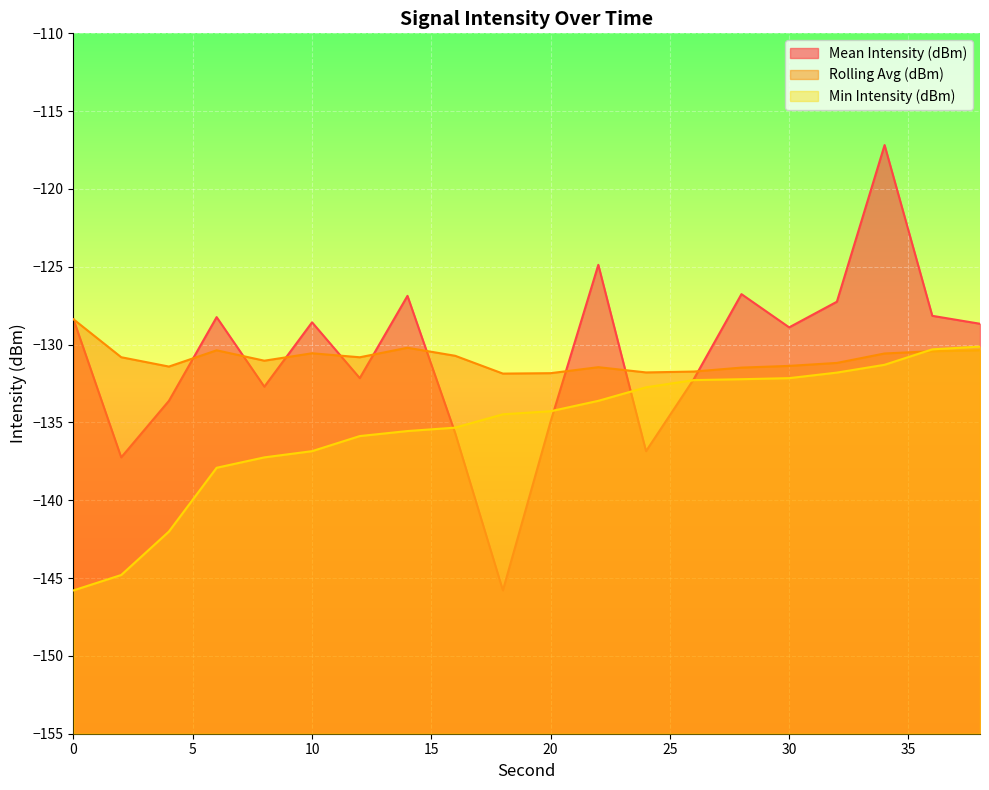

The value of Min Intensity (dBm) at 16 is -135.3. True or false?

True